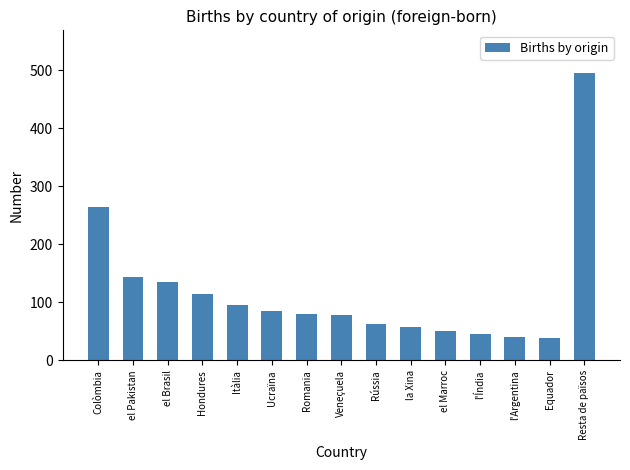

What is the greatest value displayed?

495